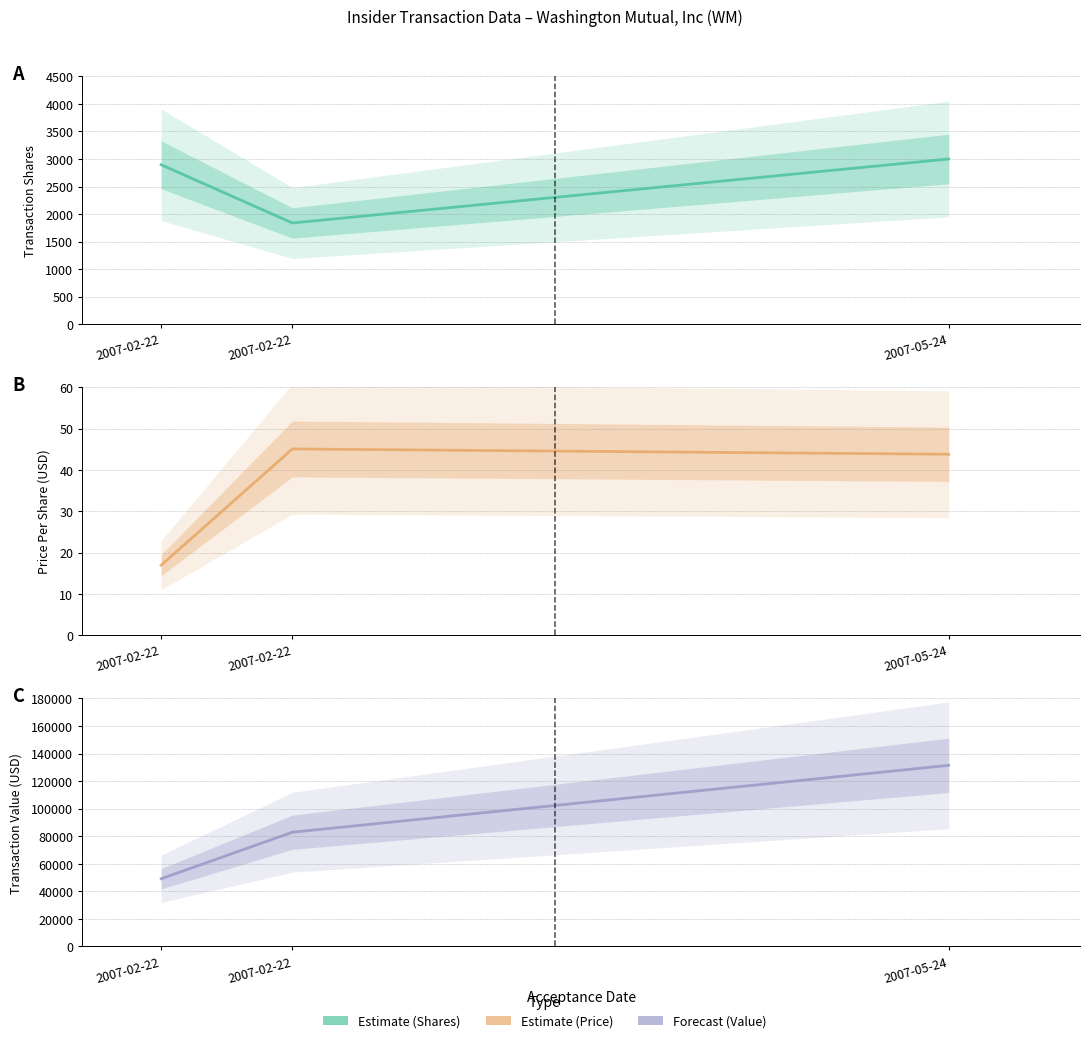

True or false: transactionValue has a value of 82904.0 at 2007-02-22.

True